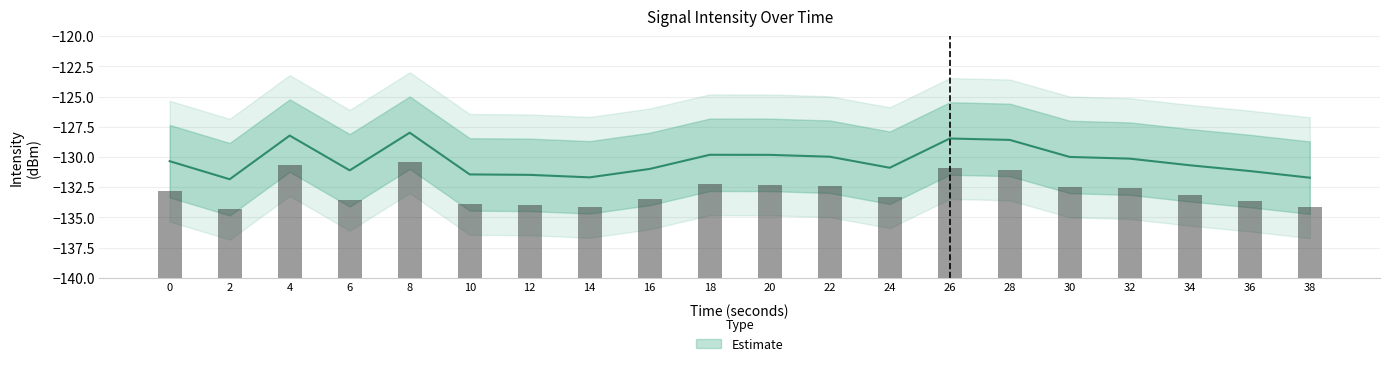

Which category has the lowest value across all series?

2